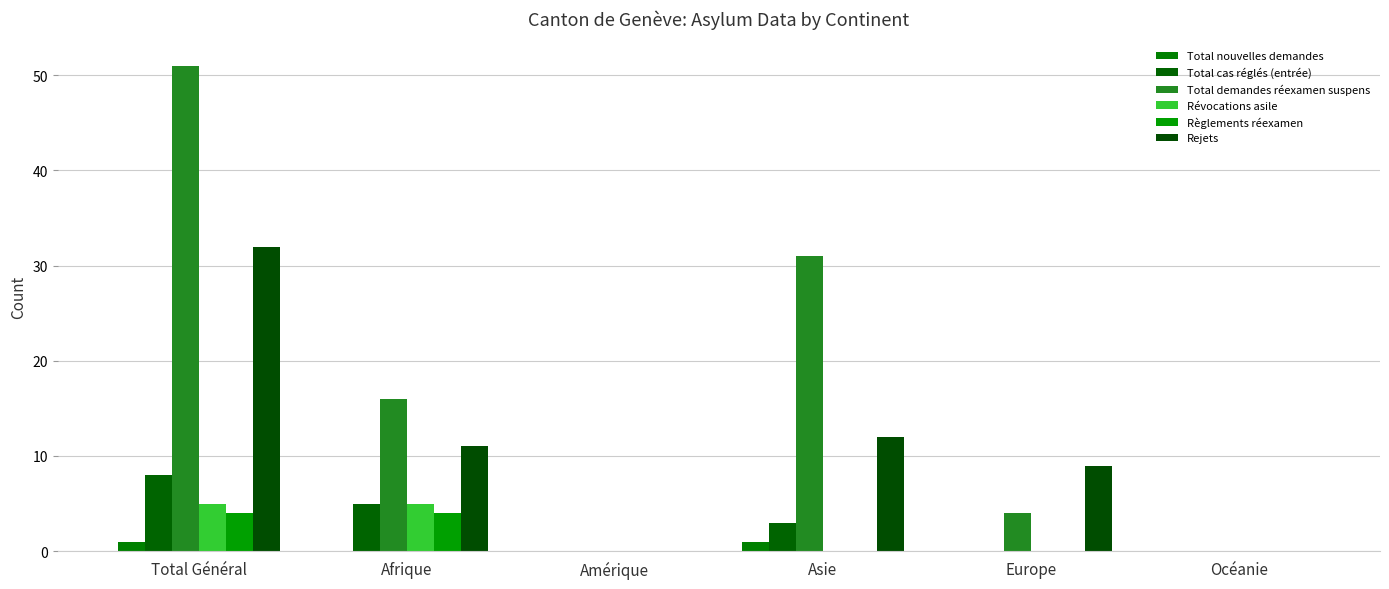

What are all the series names shown in the legend?

Total nouvelles demandes, Total cas réglés (entrée), Total demandes réexamen suspens, Révocations asile, Règlements réexamen, Rejets